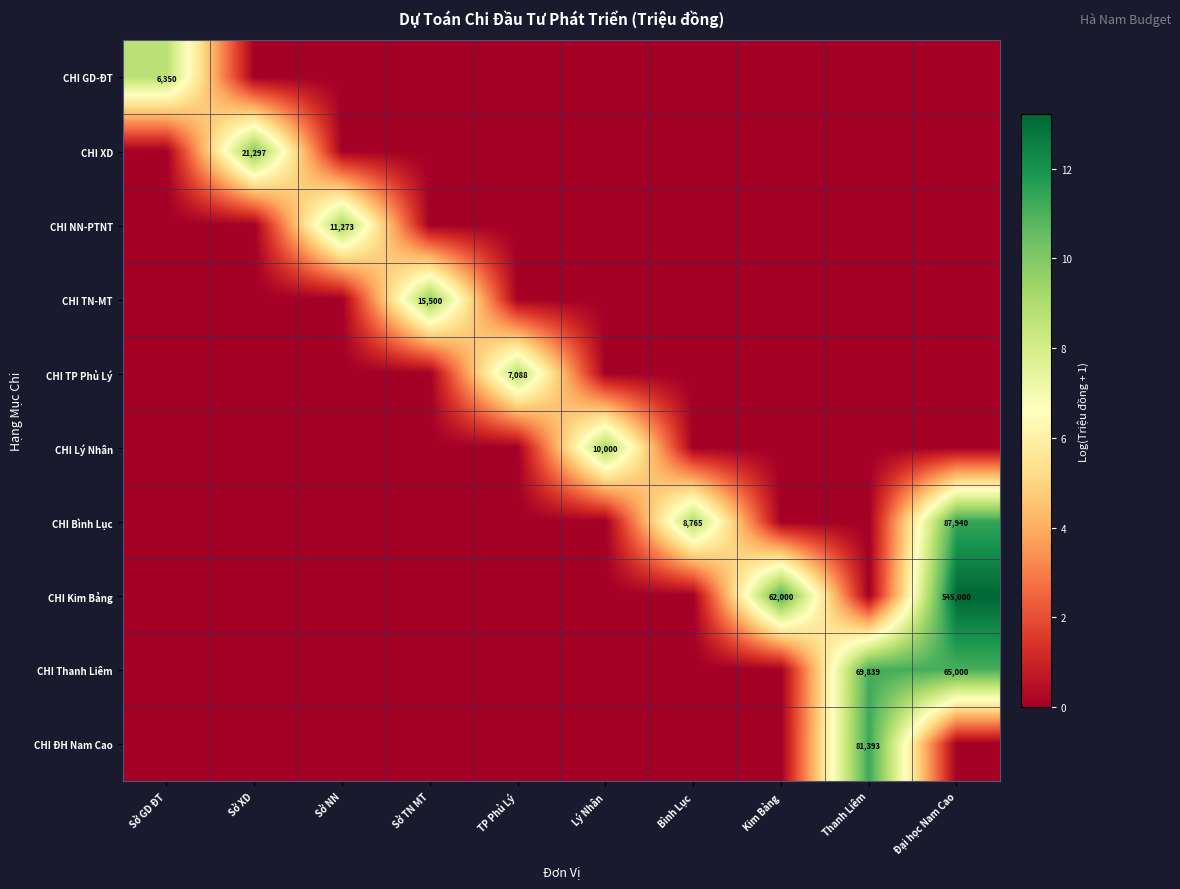

Is it true that CHI Thanh Liêm equals 69839 at Thanh Liêm?

True